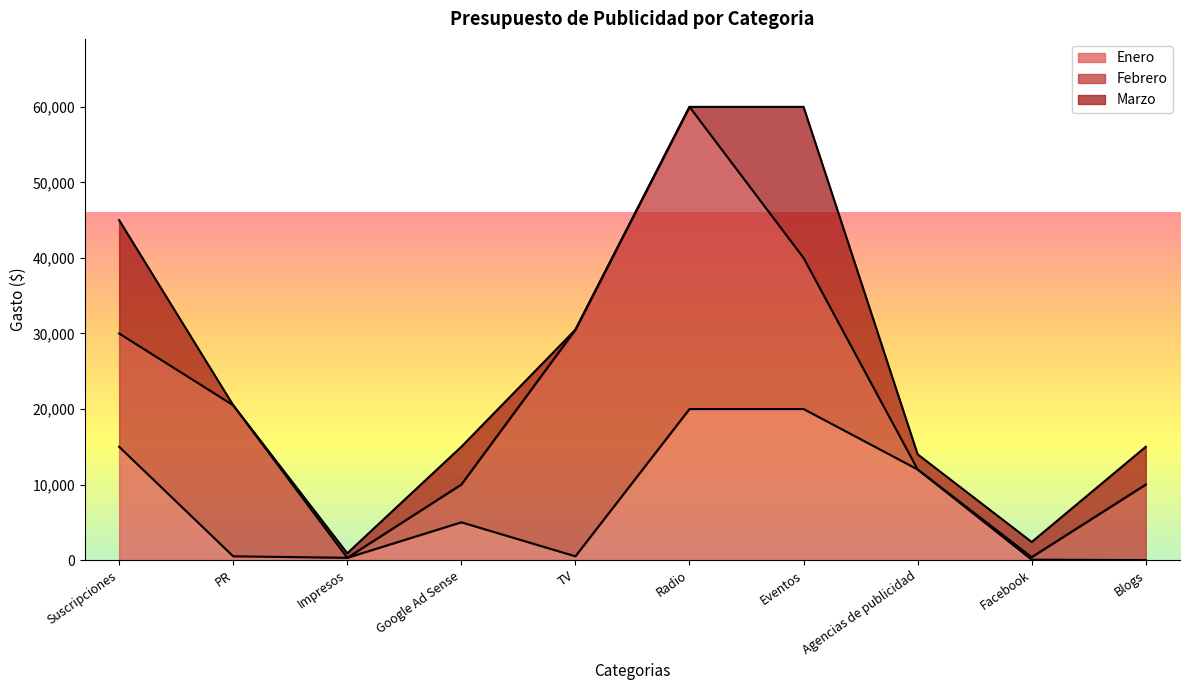

True or false: Febrero and Enero intersect in this chart.

True